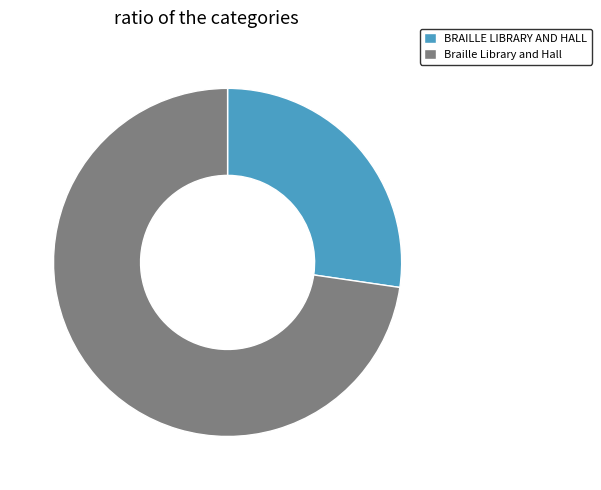

Rank the categories by value from highest to lowest.

Braille Library and Hall, BRAILLE LIBRARY AND HALL